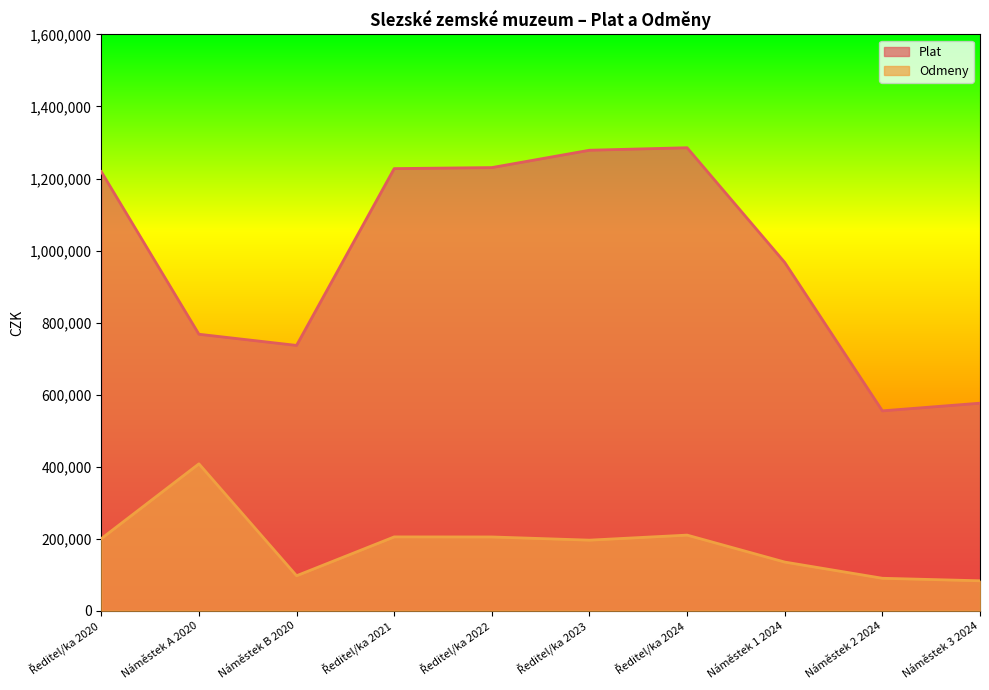

Which category has the lowest value in the Odmeny series?

Náměstek 3 2024